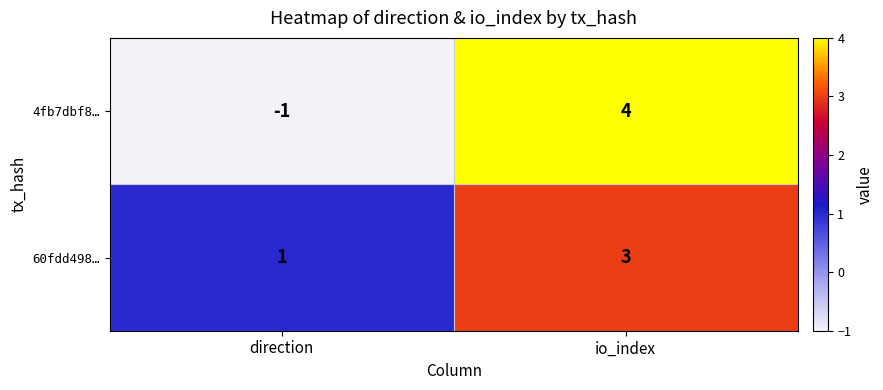

Reading right to left, transcribe all the data shown in this chart.

4fb7dbf8…: 4	-1
60fdd498…: 3	1